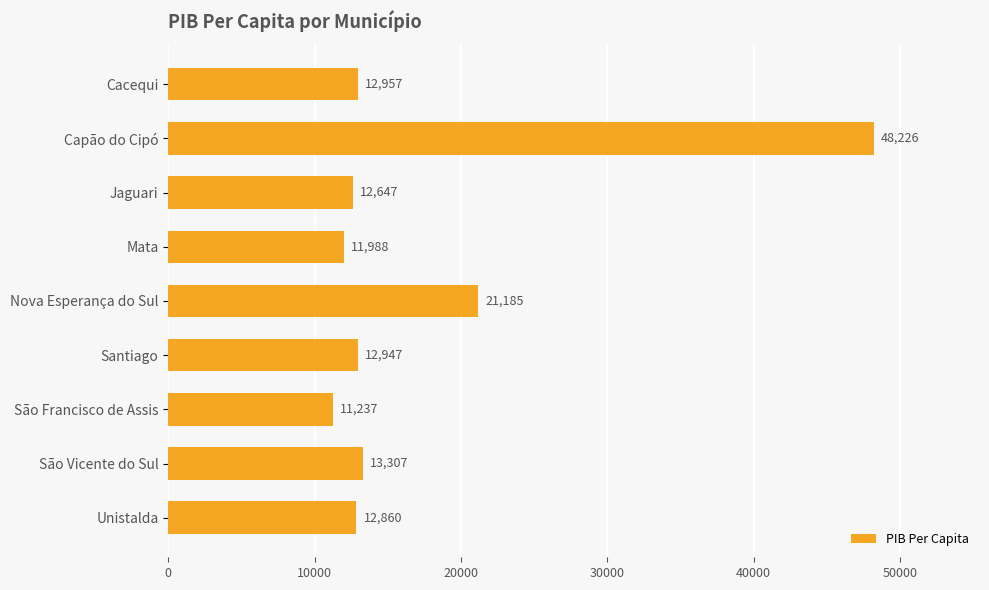

The value at Unistalda is 12860.4. True or false?

True